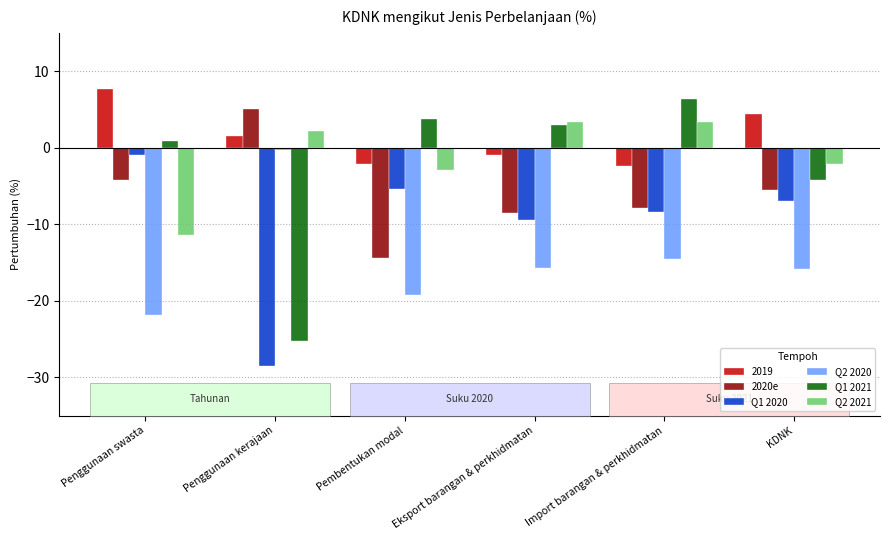

What is the difference between the 2020e values at Pembentukan modal and Penggunaan swasta?

10.2